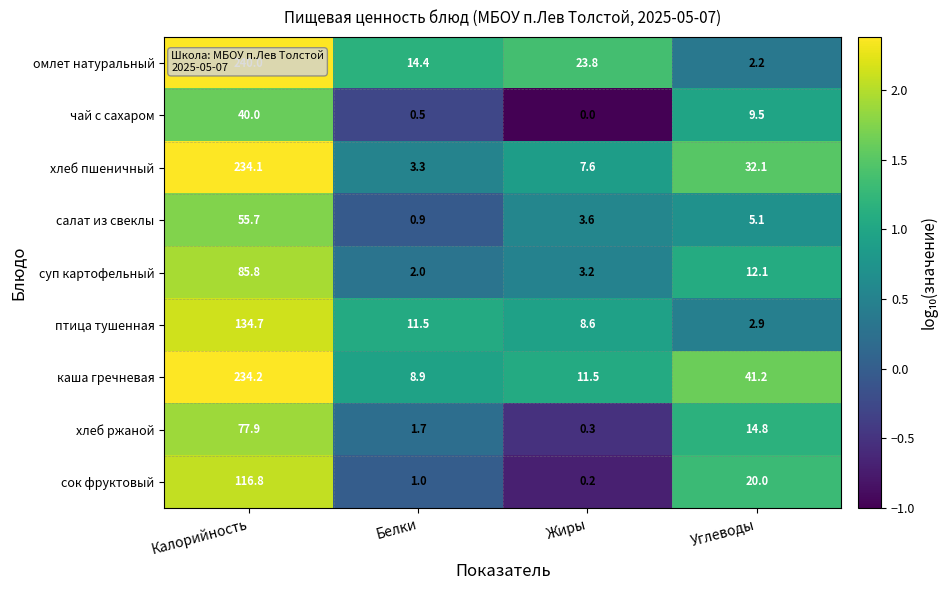

At which label does каша гречневая reach its minimum?

Белки